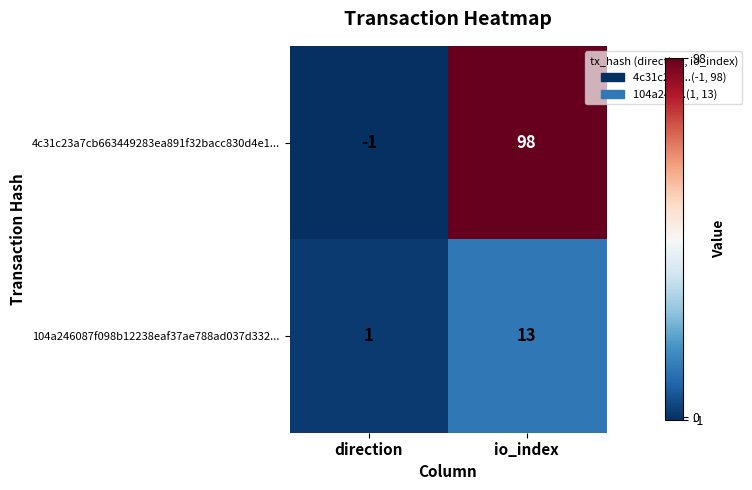

List the labels in order of 4c31c23a7cb663449283ea891f32bacc830d4e1... value, largest first.

io_index, direction